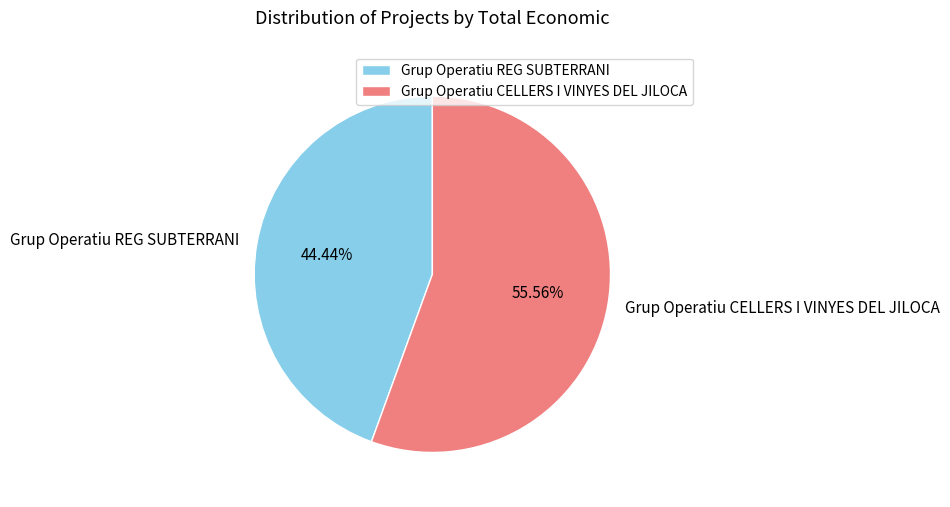

What percentage is NOT represented by Grup Operatiu CELLERS I VINYES DEL JILOCA?

44.4%